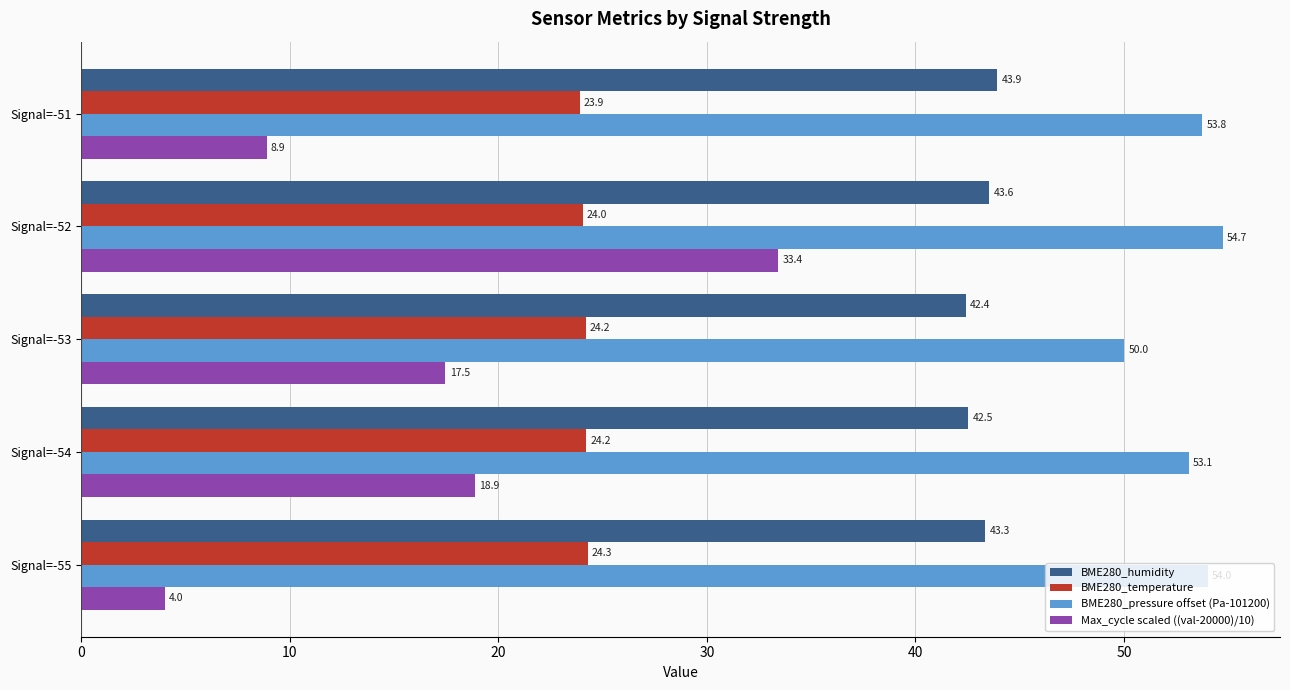

What is the difference between the highest and lowest values at Signal=-53?

32.5